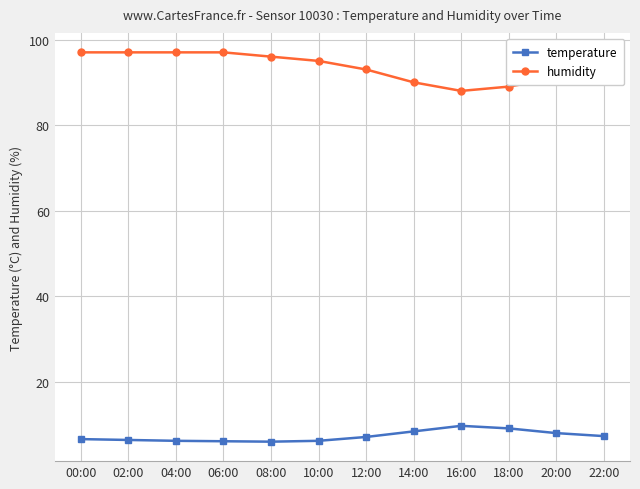

What is the value of the temperature point at the 8th from the left?

8.5